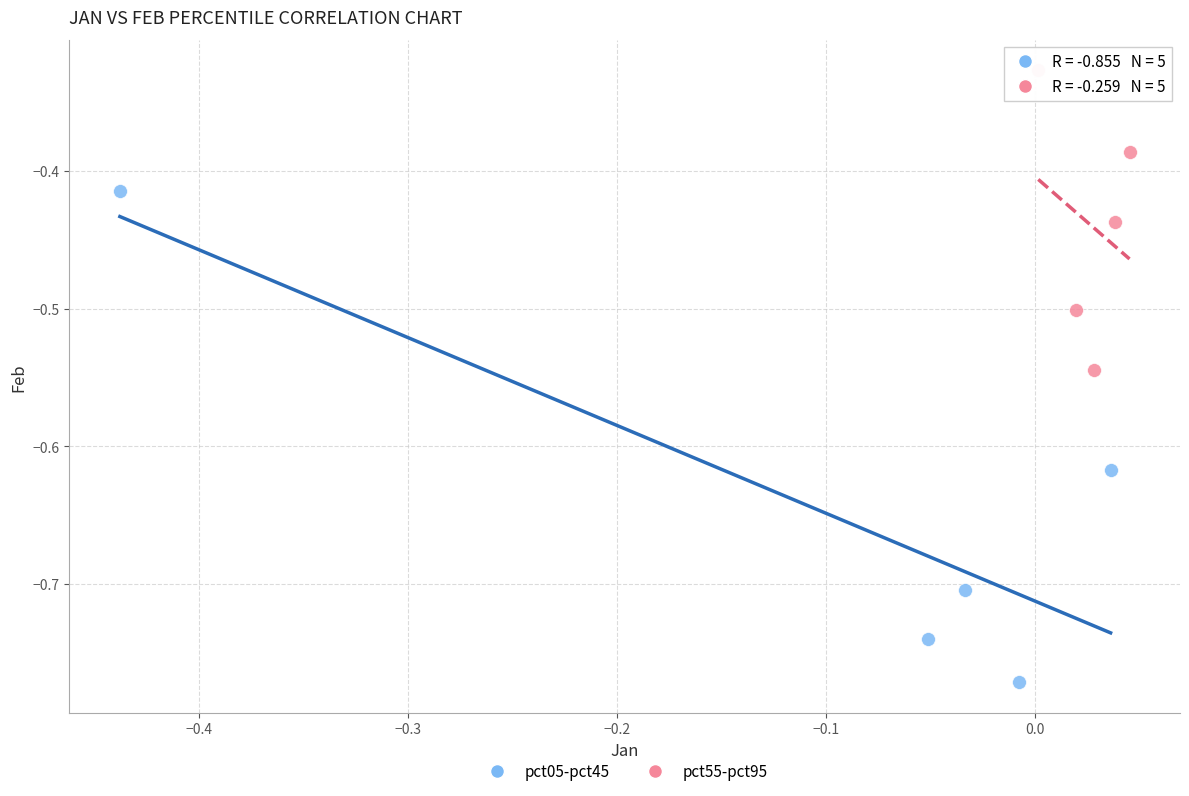

Which series has the largest Y range (max minus min)?

pct05-pct45